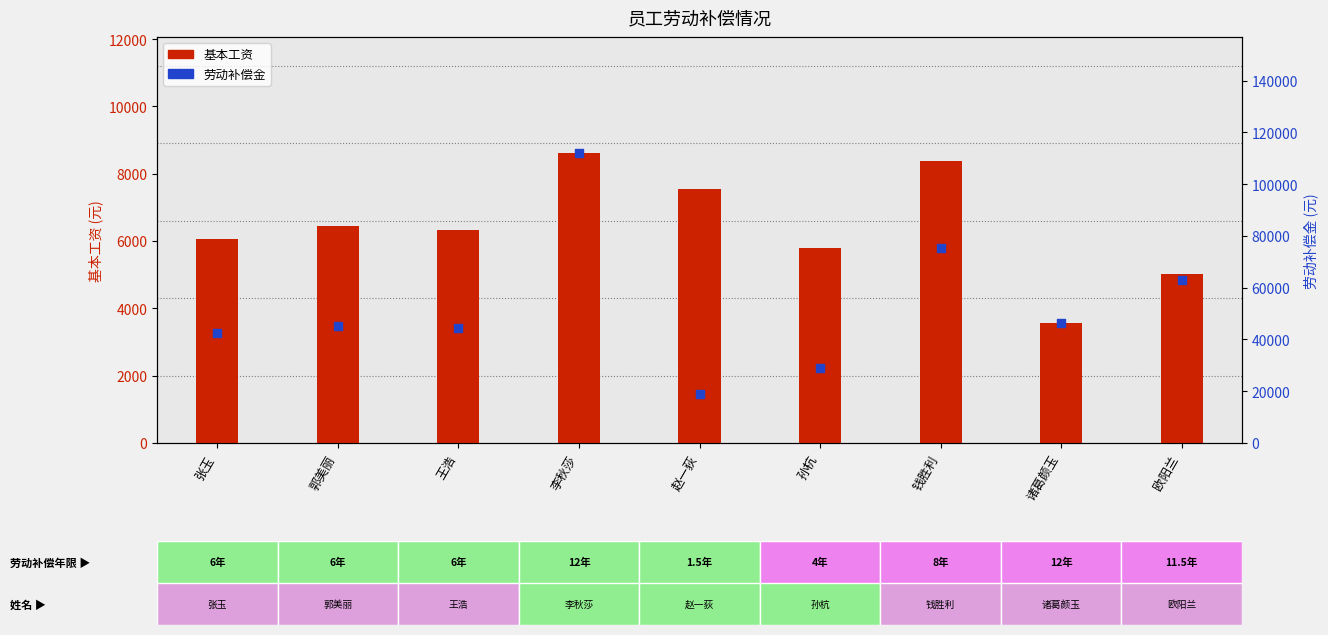

Which series contains the lowest Y value?

基本工资